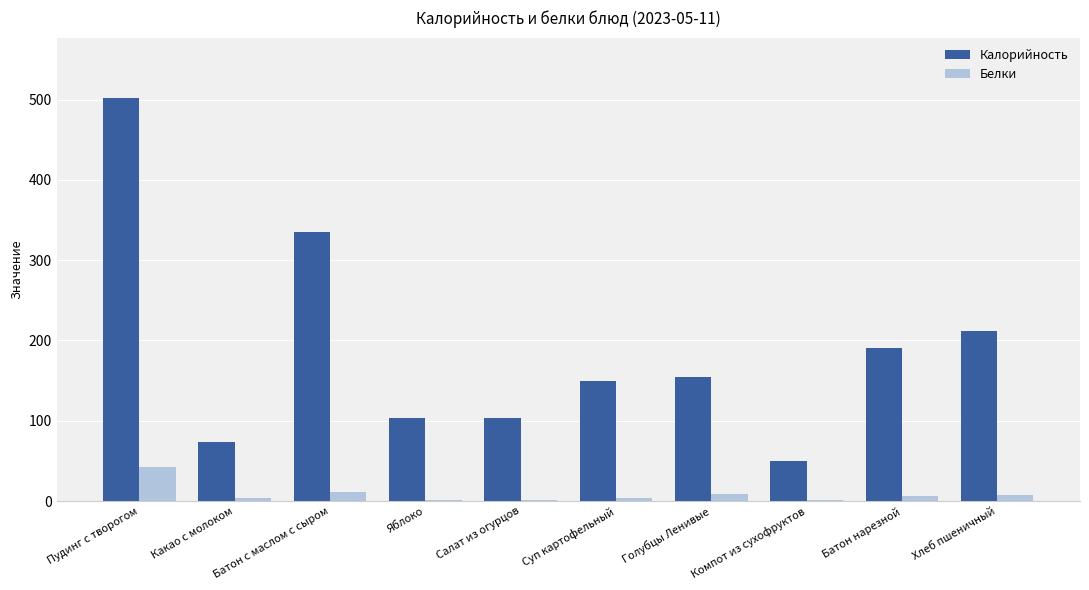

The value of Калорийность at Голубцы Ленивые is 32.4. True or false?

False